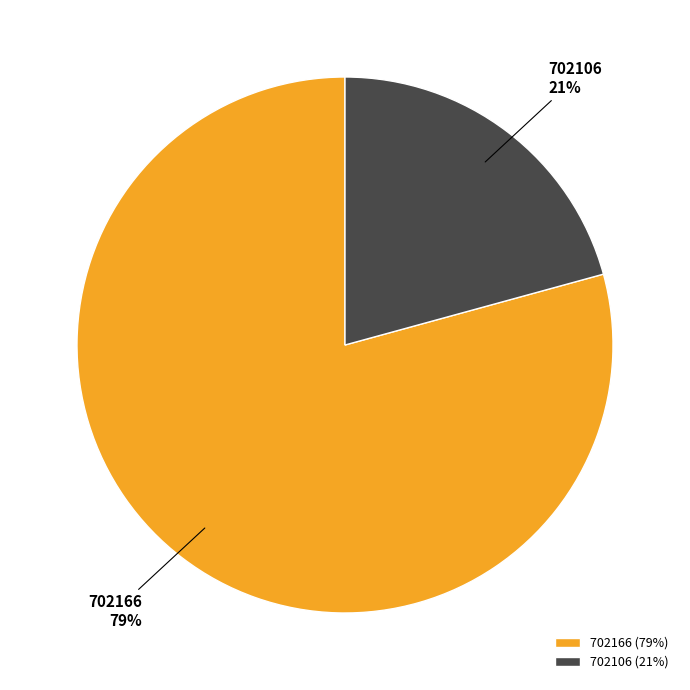

To the nearest percent, what percentage of the pie is 702166?

79%